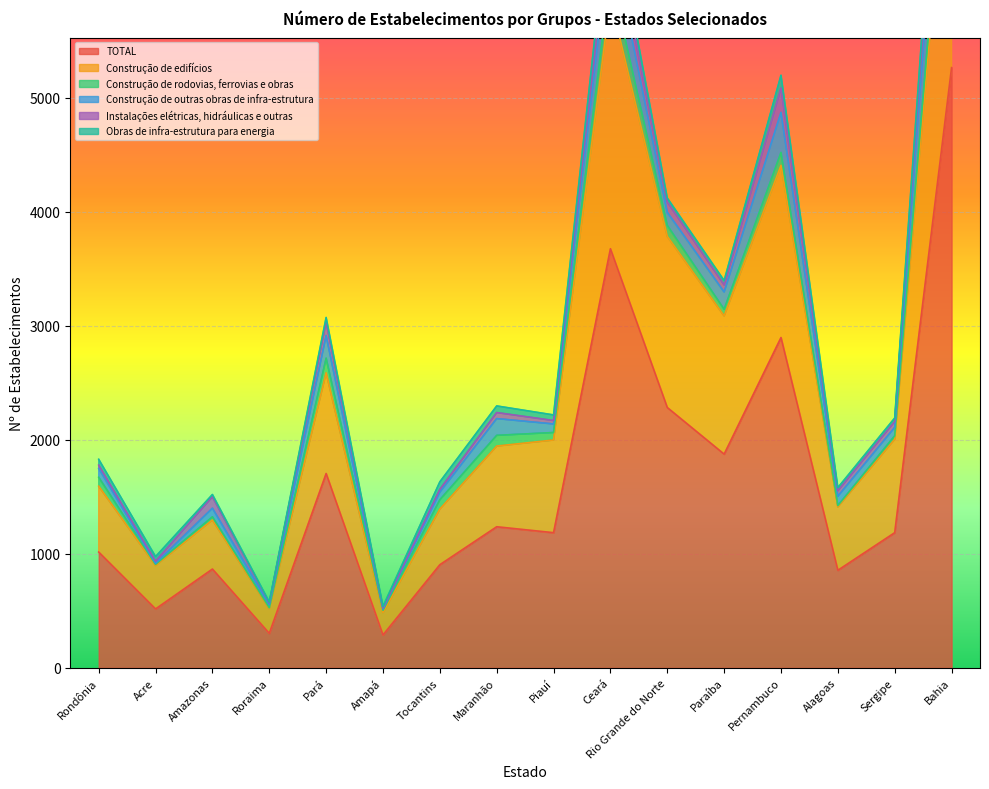

At which label does Construção de outras obras de infra-estrutura first exceed 82?

Pará